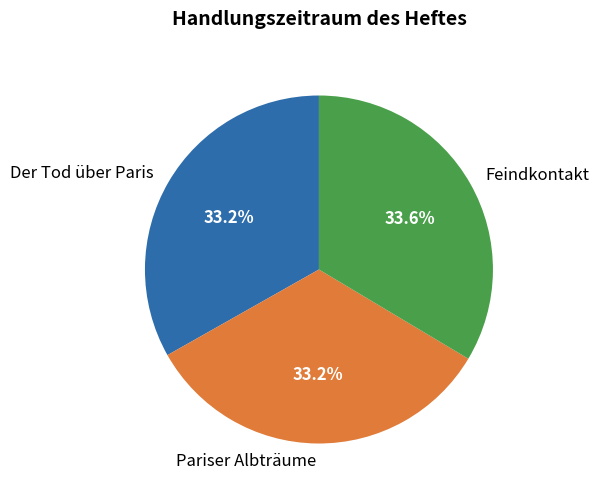

Does any single category account for the majority?

No